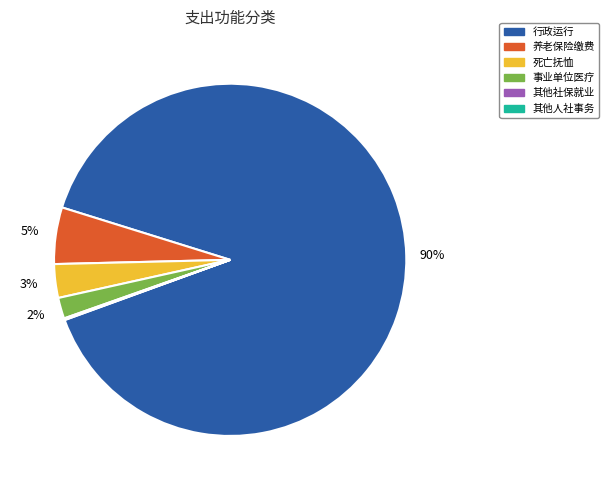

Which category has the biggest portion of the pie?

行政运行